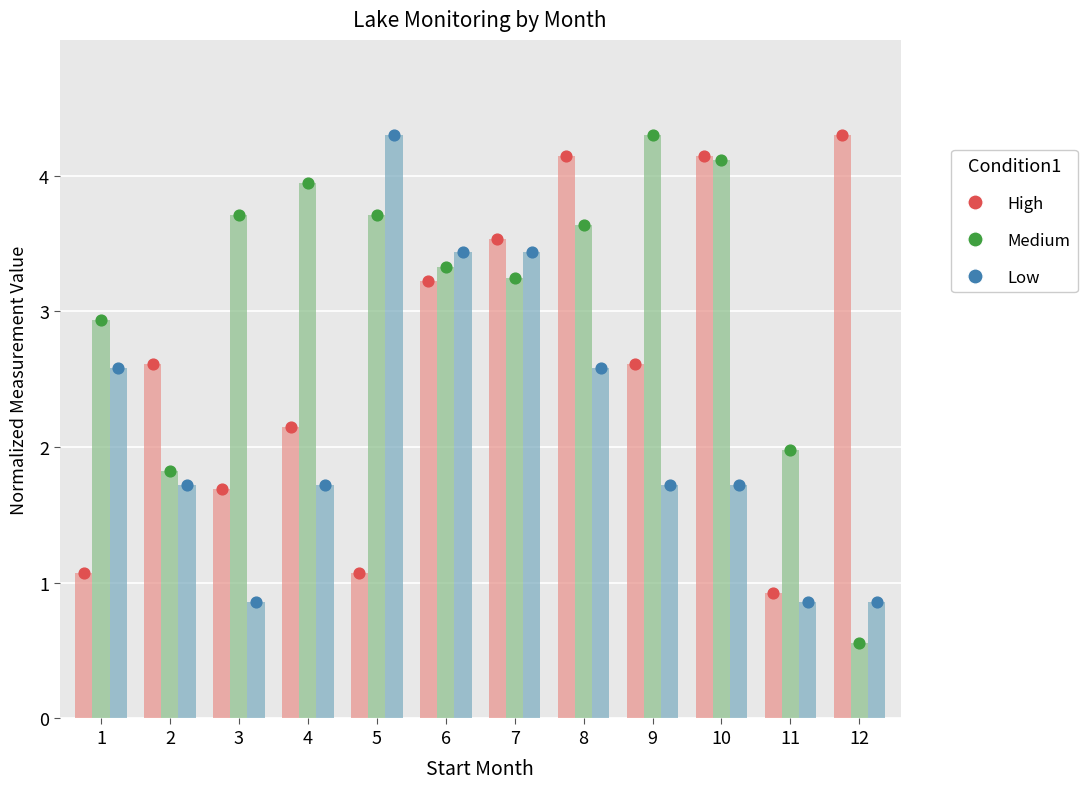

Which series contains the lowest Y value?

Medium